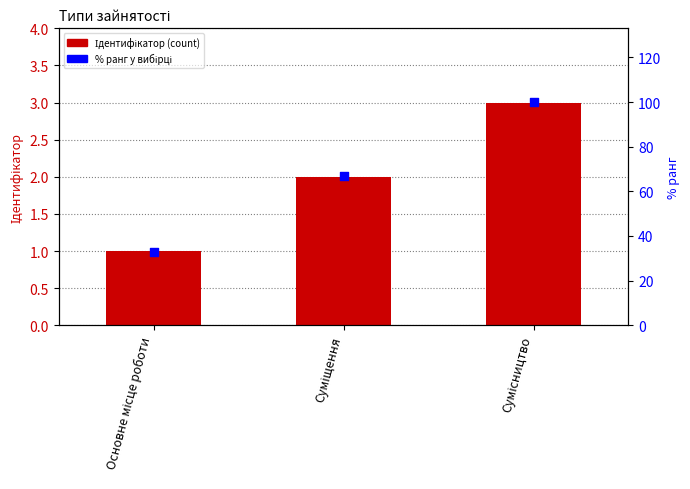

At which category is the sum across all series the highest?

Сумісництво